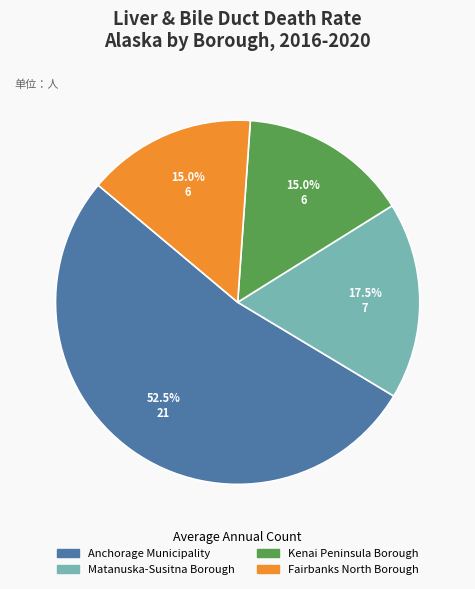

Between Fairbanks North Borough and Anchorage Municipality, which is larger?

Anchorage Municipality